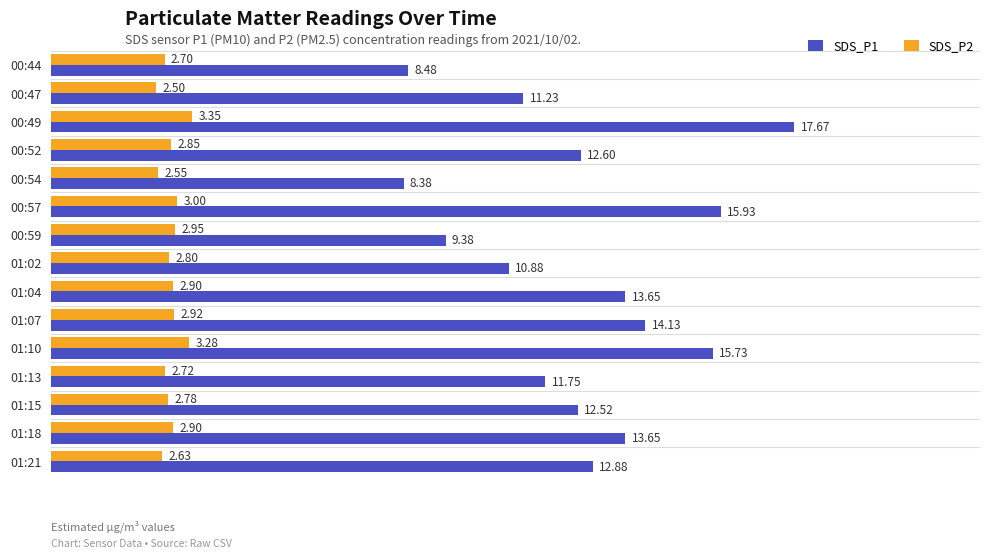

Where is SDS_P1 nearest to the value 13?

01:21